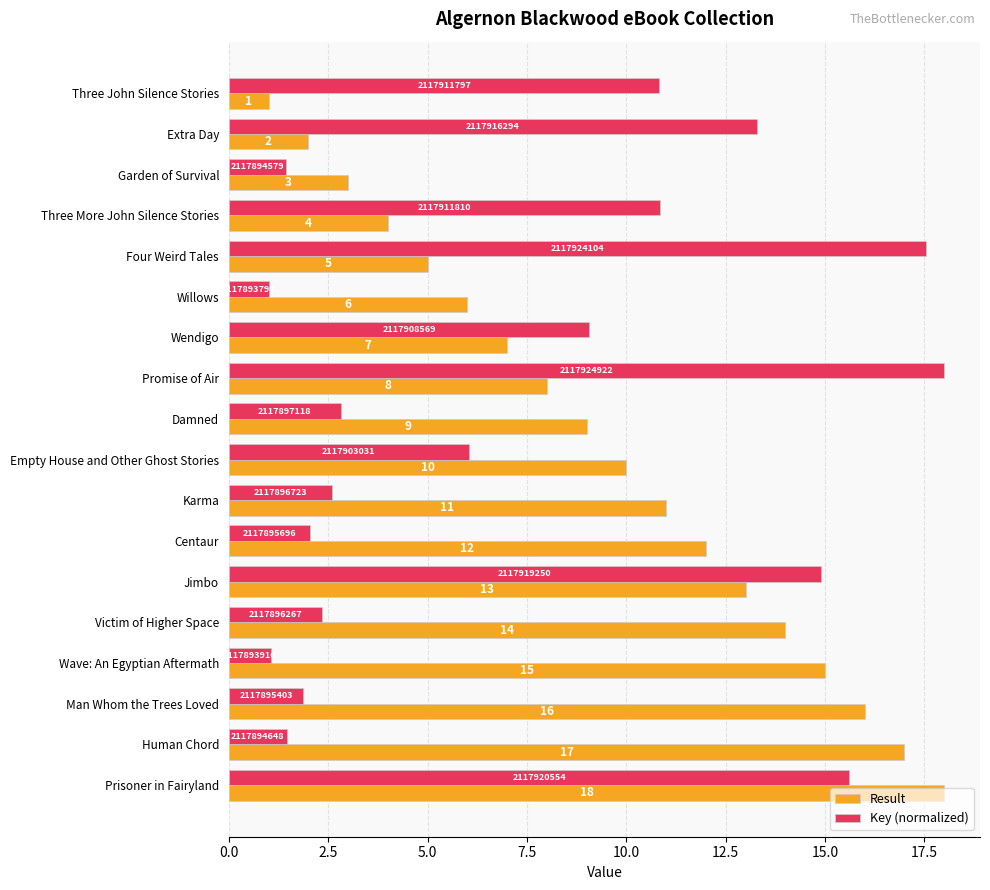

What are all the series names shown in the legend?

Result, Key (normalized)